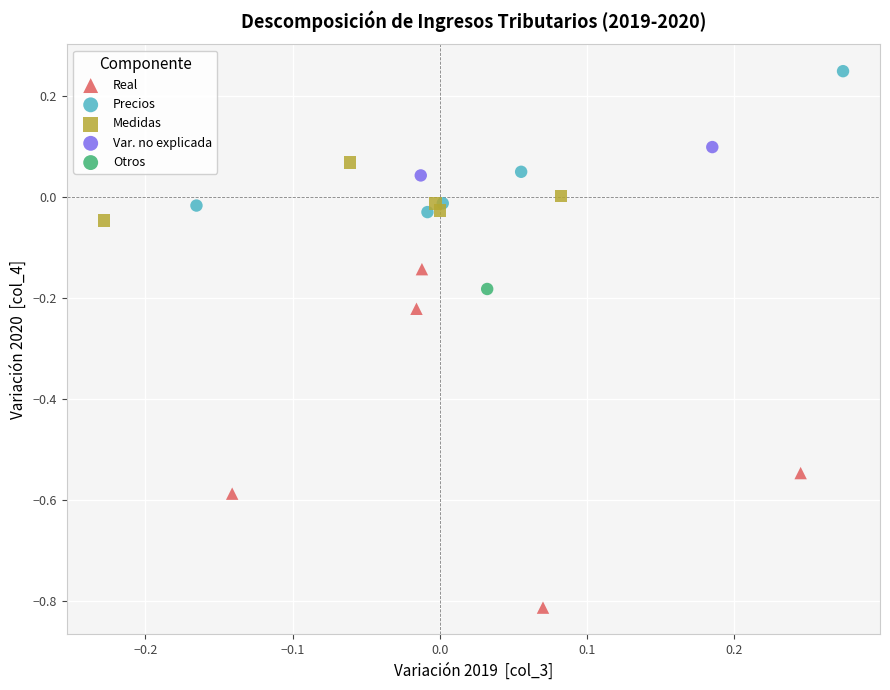

What are all the series names shown in the legend?

Real, Precios, Medidas, Var. no explicada, Otros